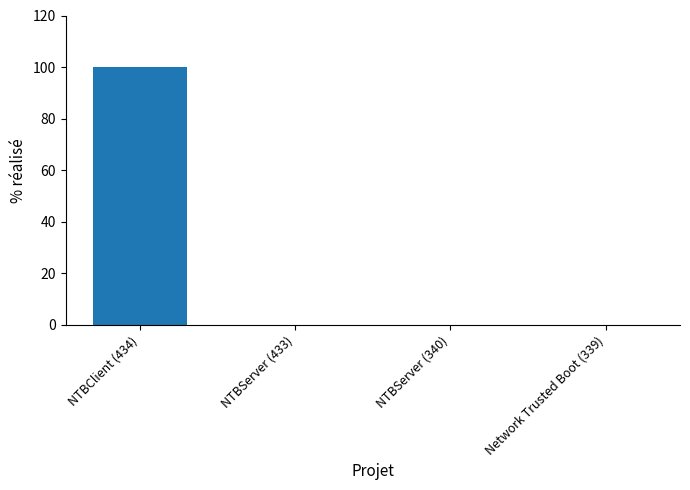

Are the bars horizontal?

No